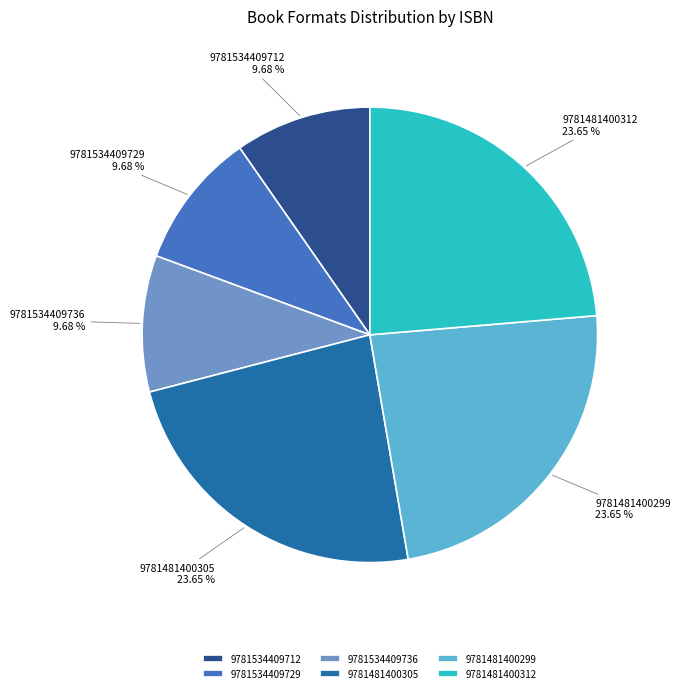

Do 9781481400312 and 9781481400299 together represent more than half of the pie?

No